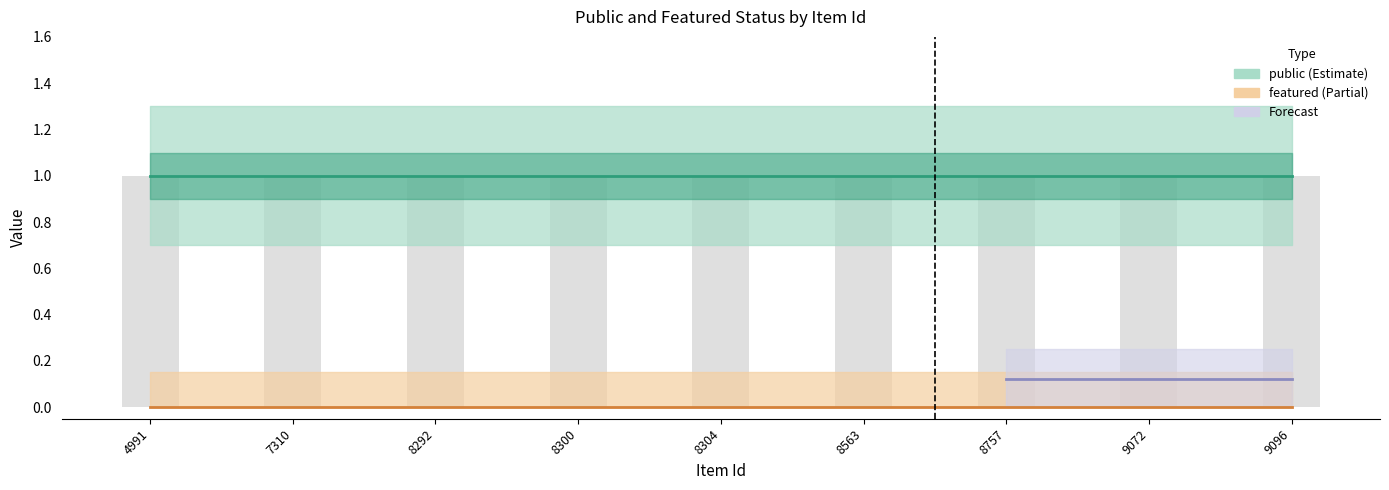

Is it true that public equals 1 at 8563?

True